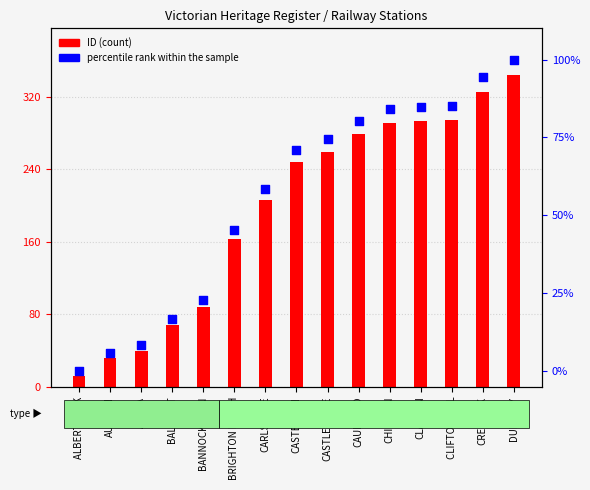

Which series reaches the minimum Y coordinate?

percentile rank within the sample